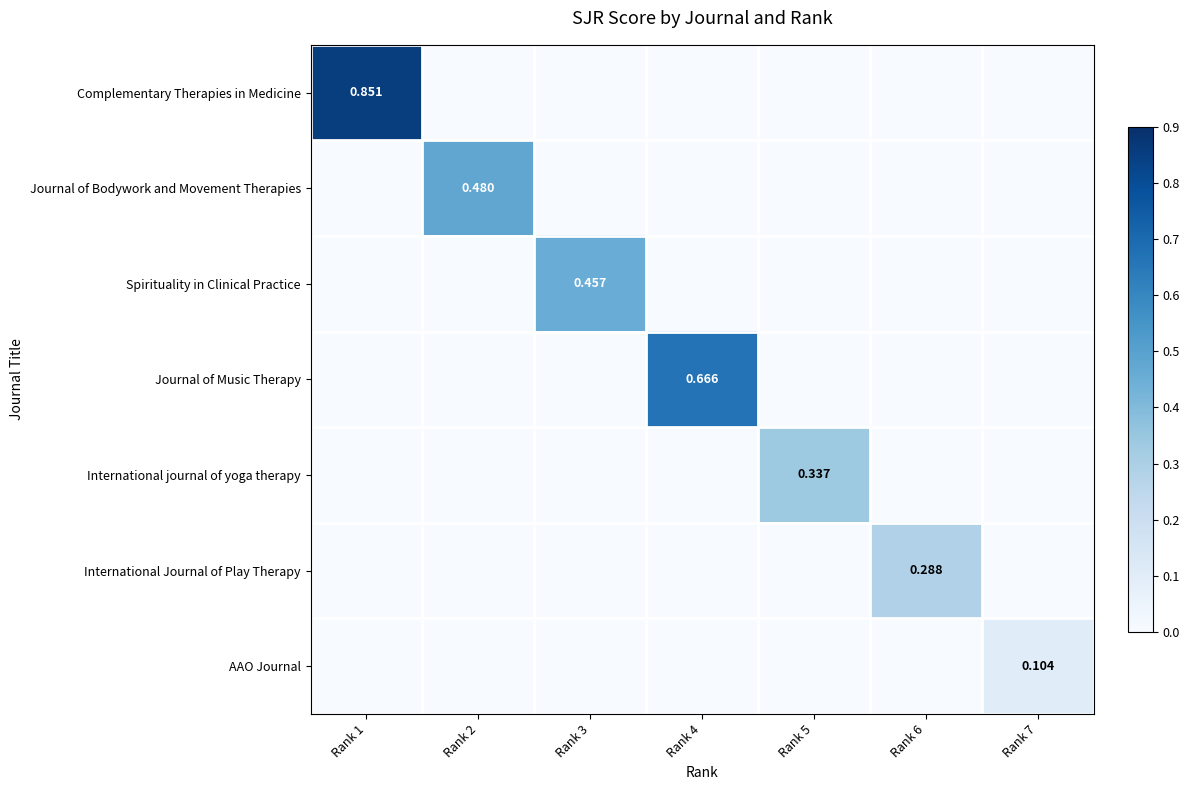

The Complementary Therapies in Medicine series shows 0.0 at Rank 4. True or false?

True